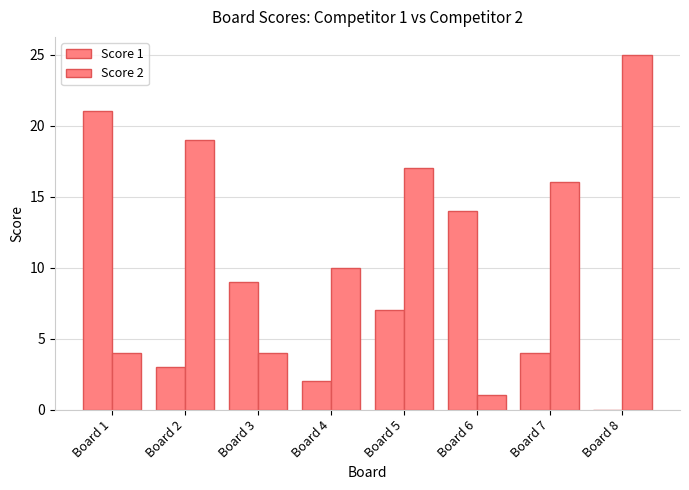

How many series are shown in this chart?

2